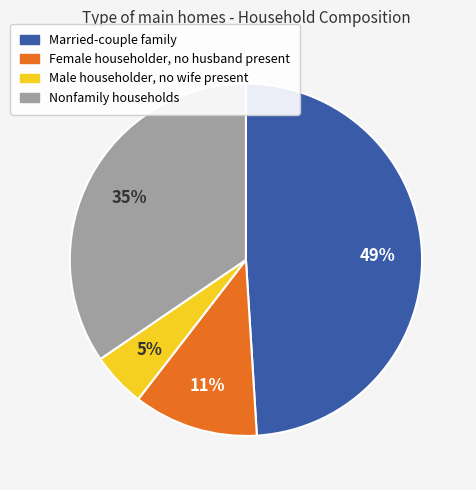

Which has a higher value, Male householder, no wife present or Married-couple family?

Married-couple family